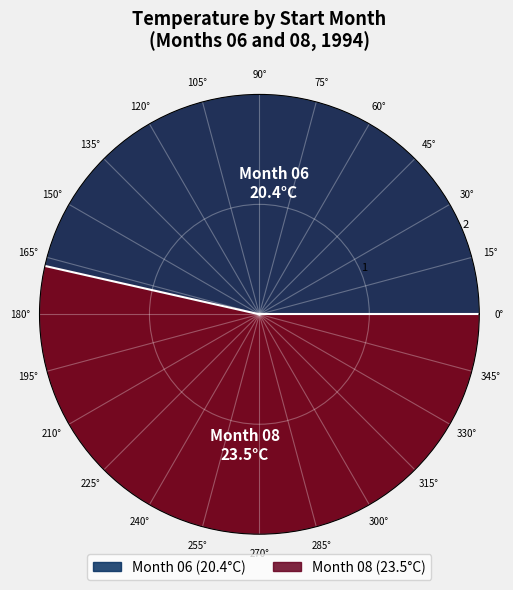

To the nearest percent, what is the combined percentage of 08 and 06?

100%